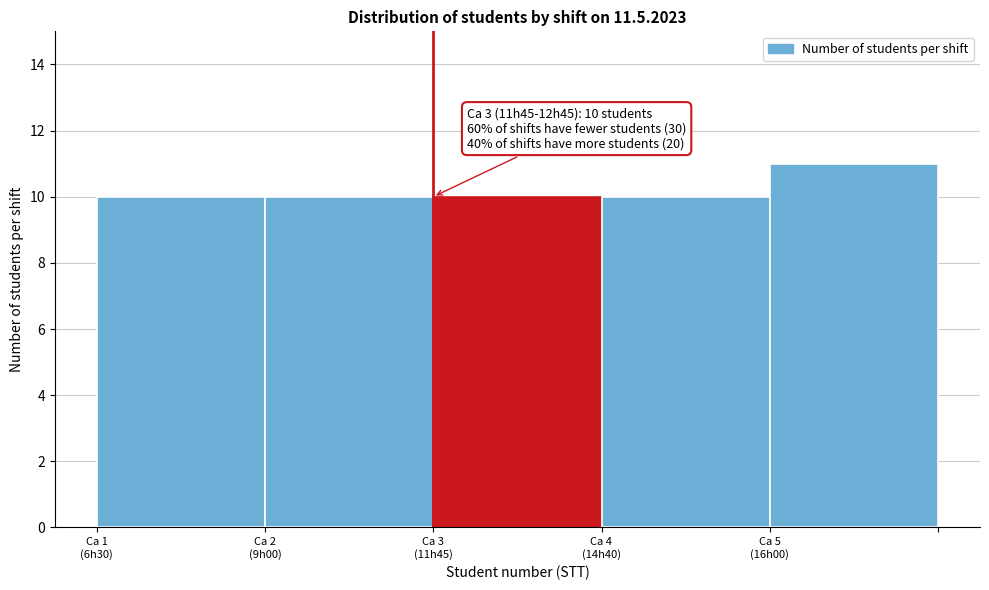

Reading left to right, extract all data points from this chart.

10	10	10	10	11